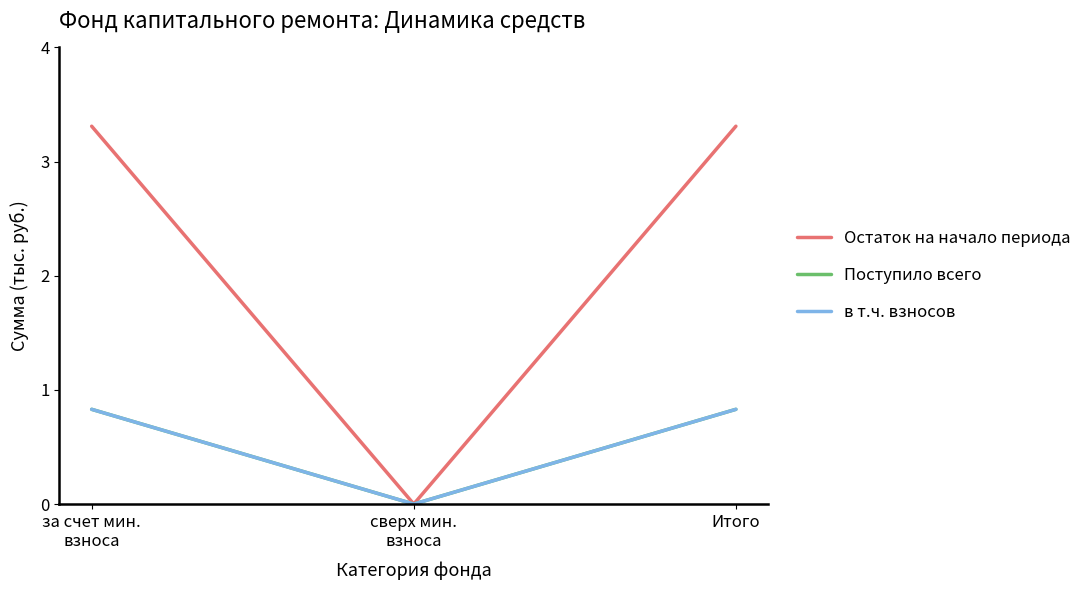

Read the Остаток на начало периода value at за счет мин.
взноса.

3.3